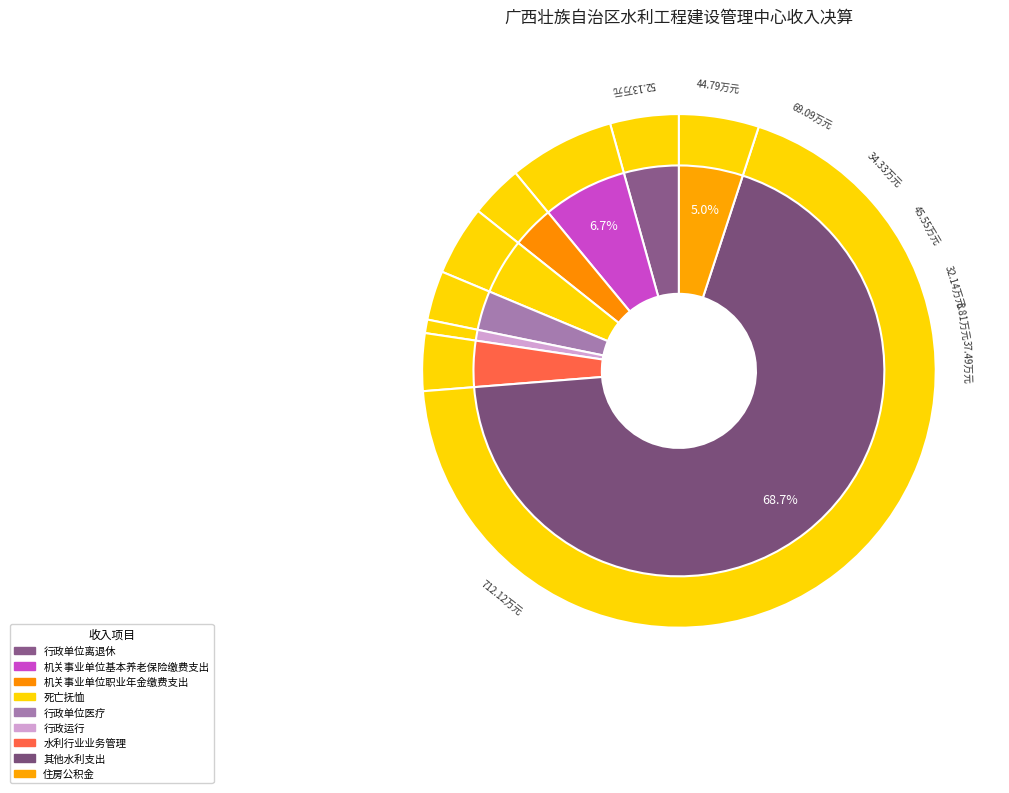

To the nearest percent, what percentage of the pie is 水利行业业务管理?

4%